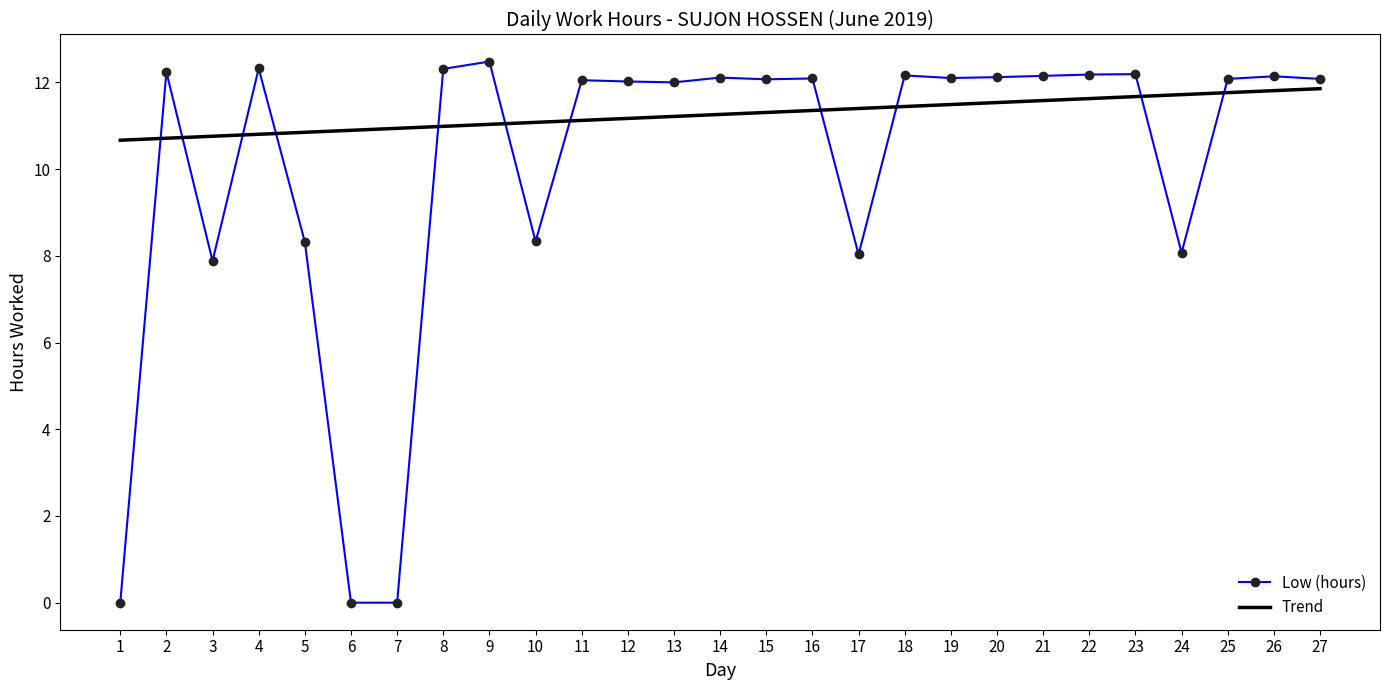

What is the value of the 19th point from the left?

12.1